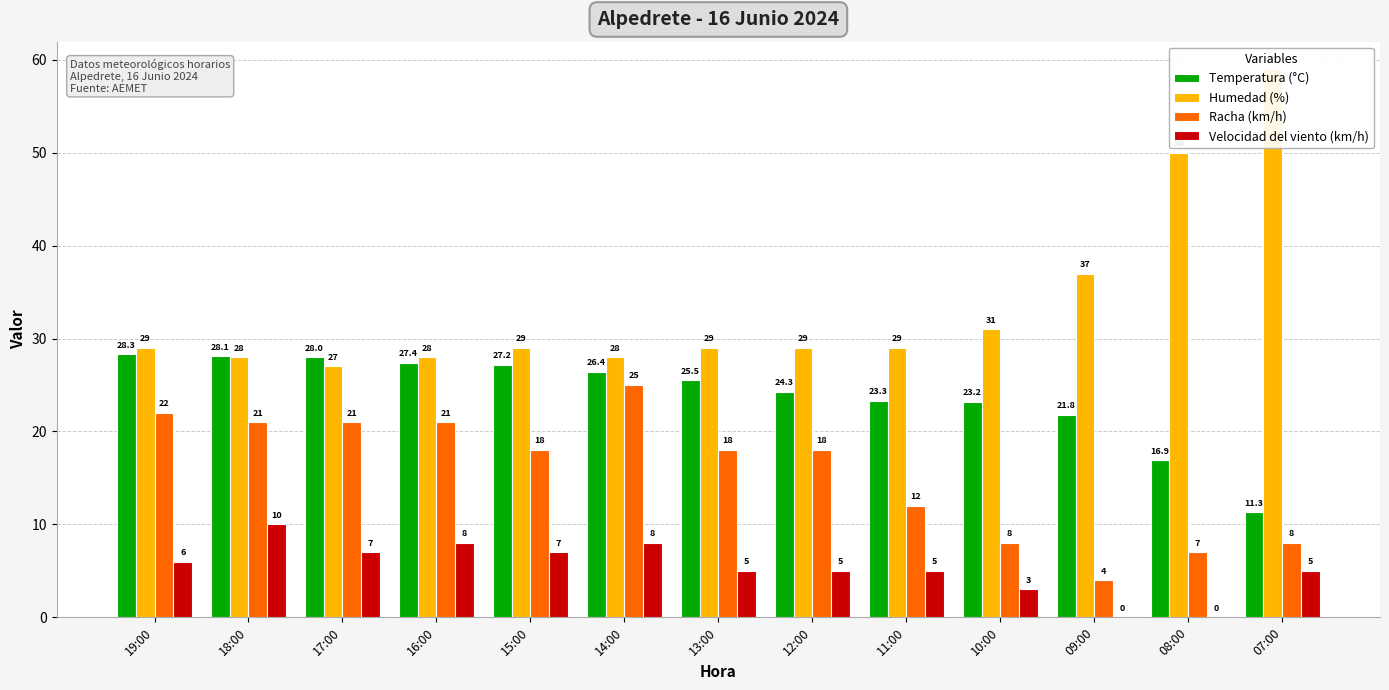

How many values in the Velocidad del viento (km/h) series exceed 5?

6